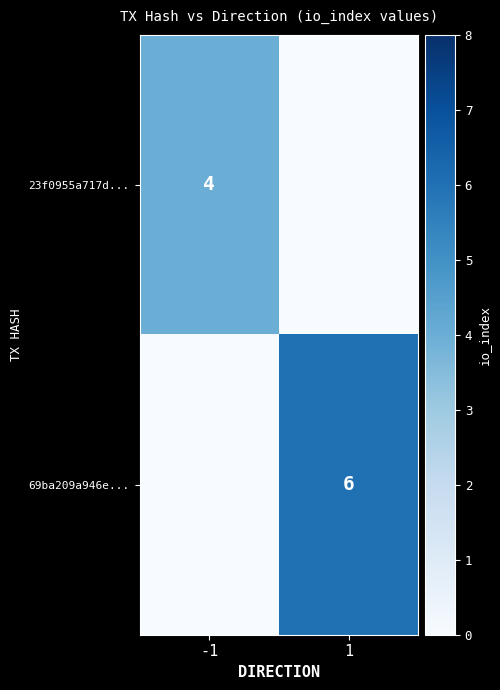

The 69ba209a946e... series shows 6 at 1. True or false?

True